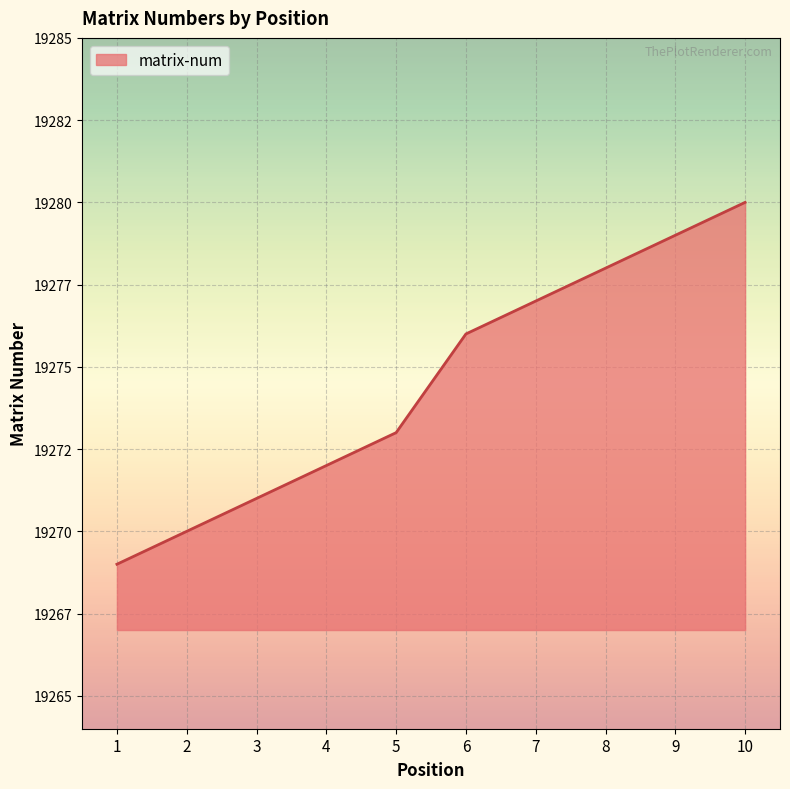

Does the chart display data point markers on the line(s)?

No